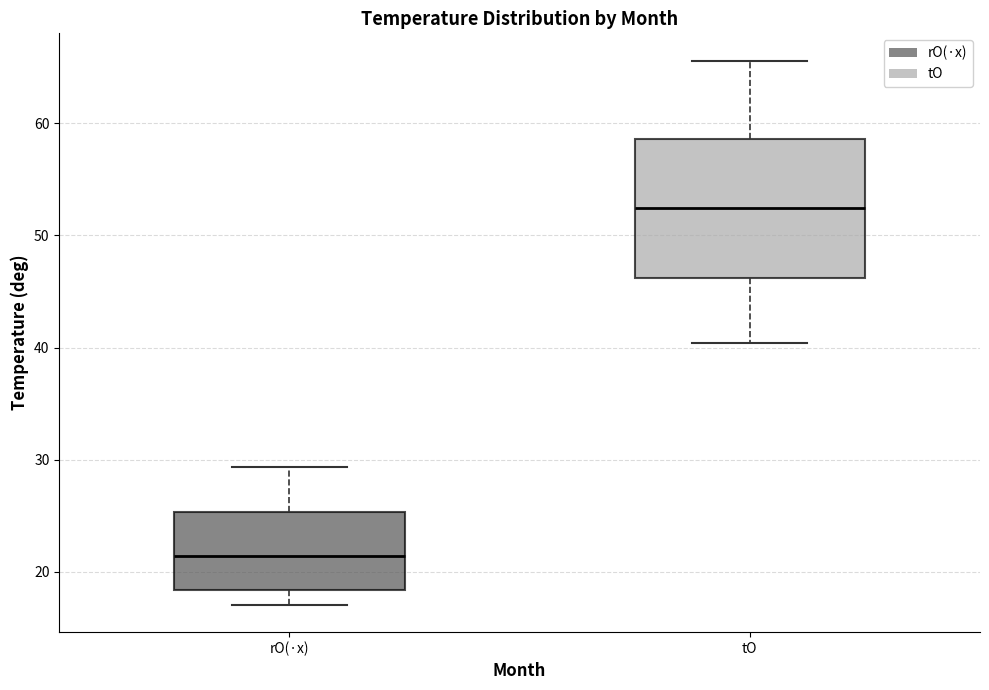

Comparing the boxes themselves (not the whiskers), which one is the tallest?

tO